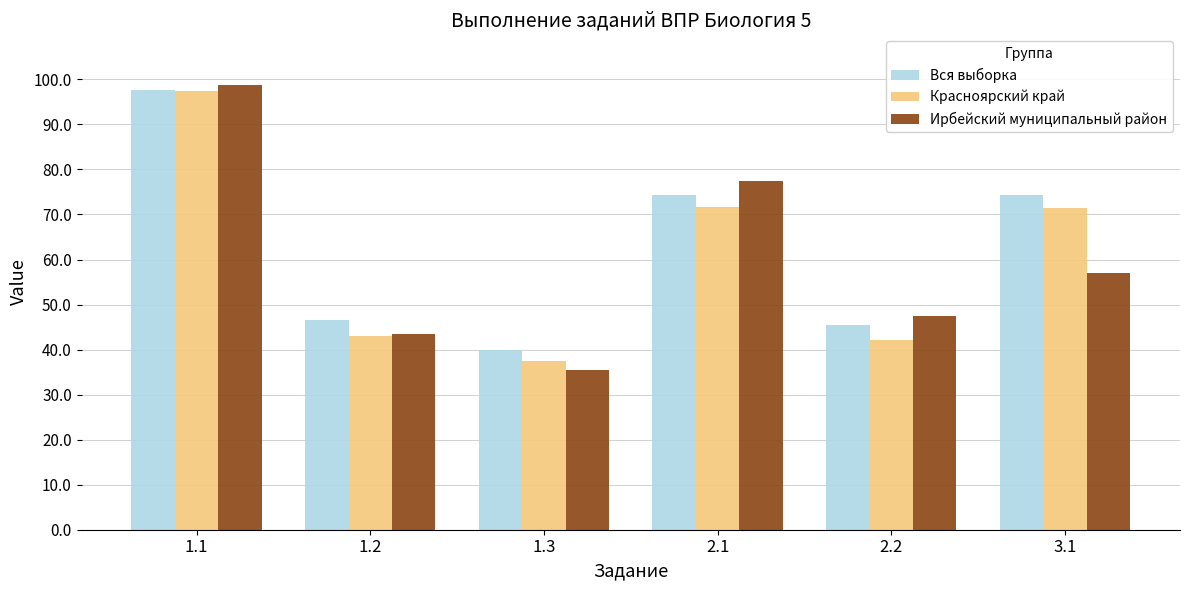

Read the Вся выборка value at 1.3.

40.0